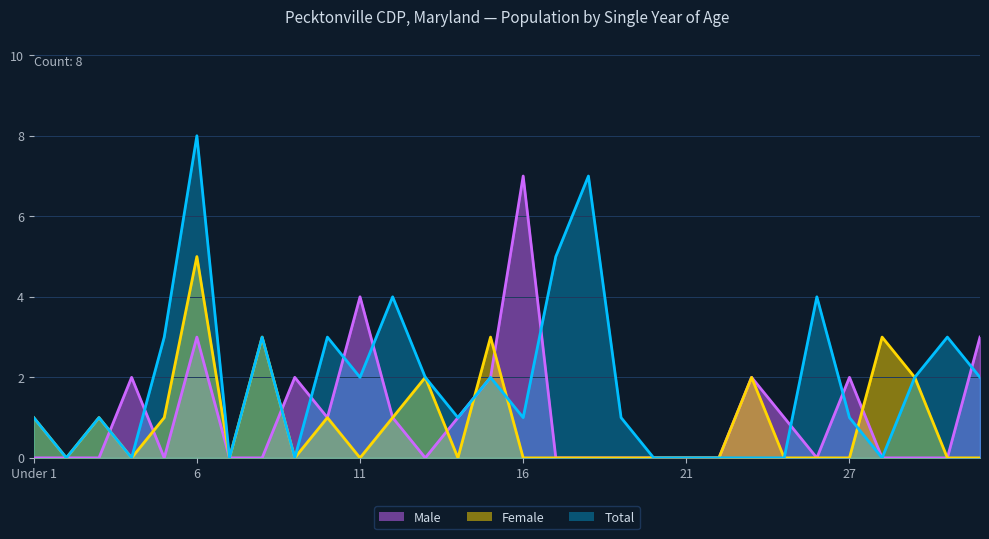

Which series has the widest spread of values?

Total